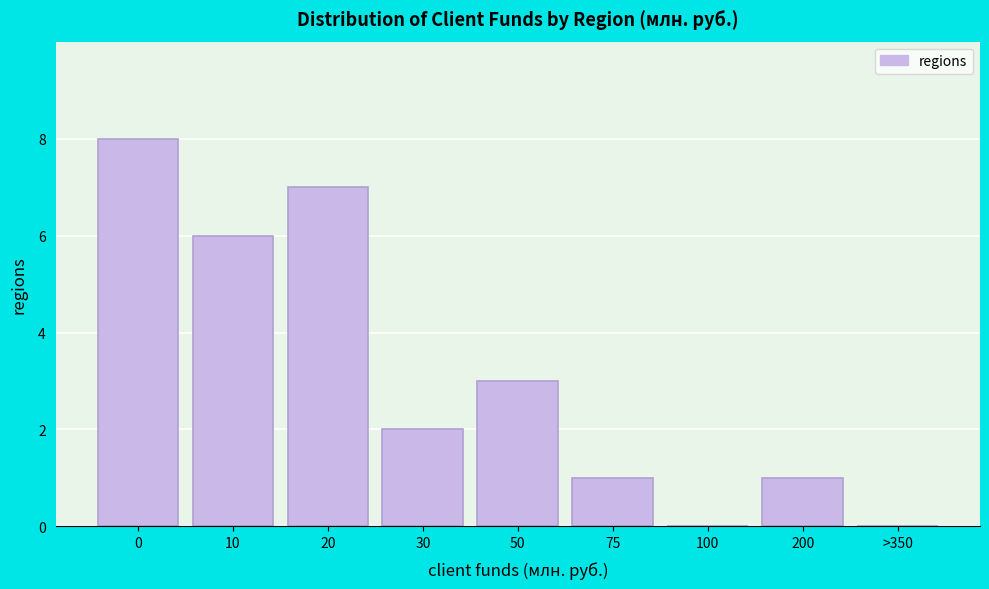

Reading left to right, list all the values displayed in this chart.

0=8	10=6	20=7	30=2	50=3	75=1	100=0	200=1	>350=0